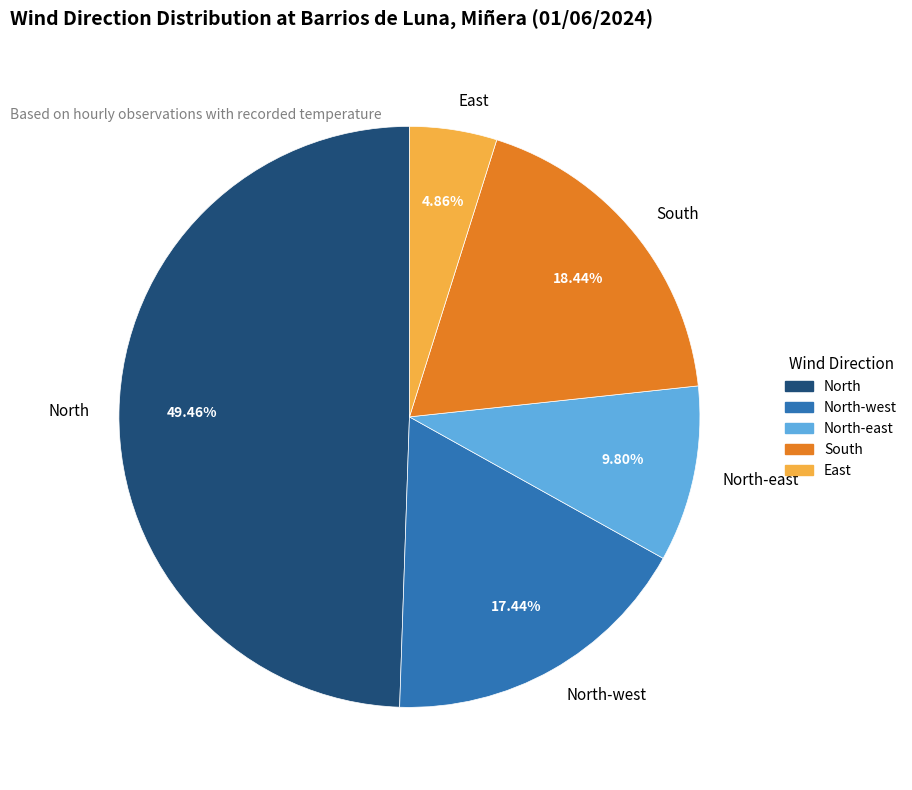

How many segments does this pie chart have?

5